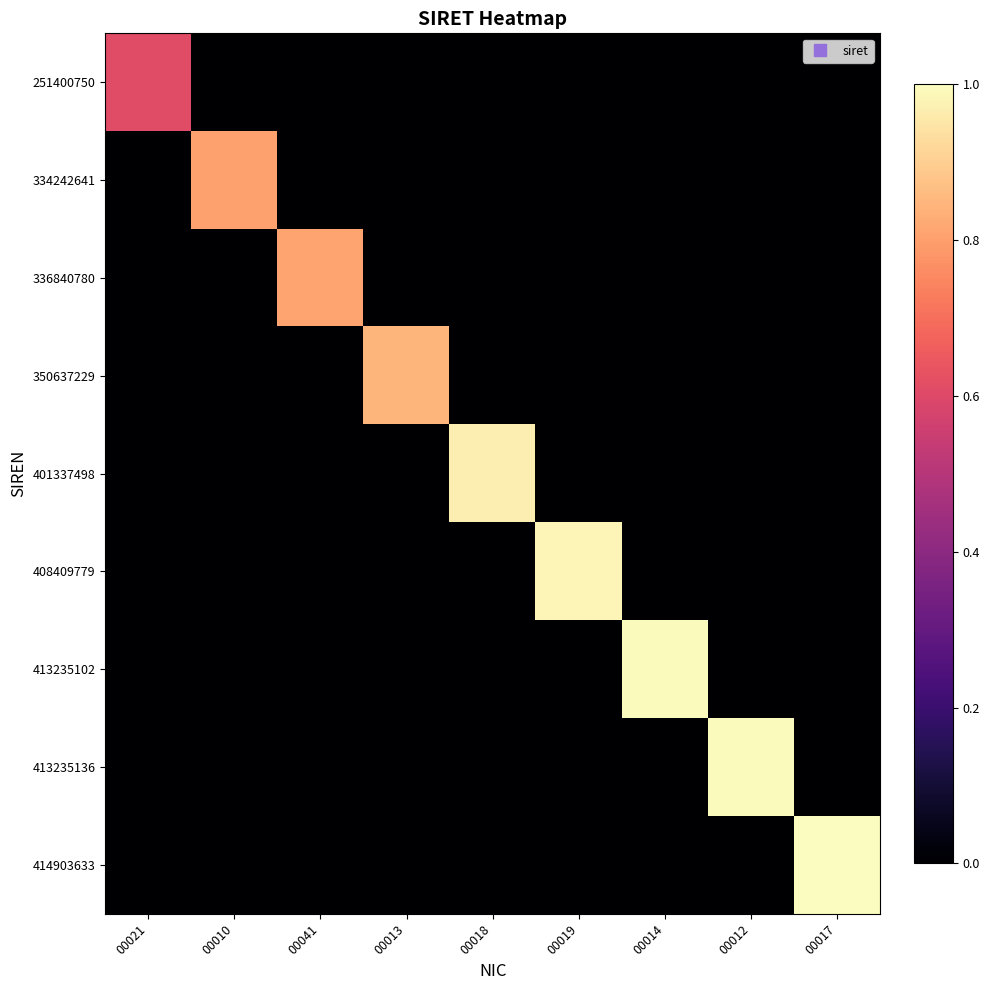

Which series has the largest range (max minus min)?

414903633